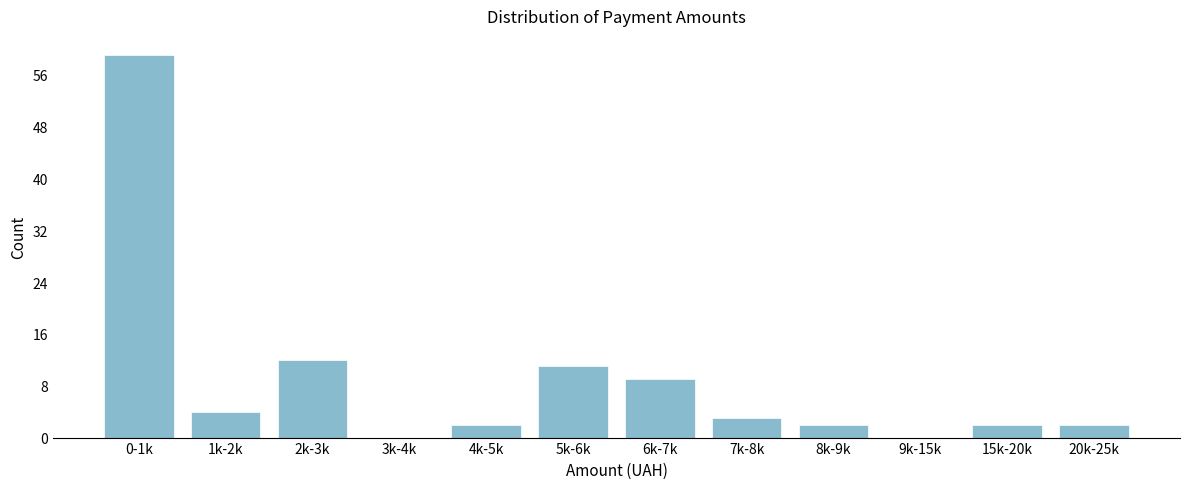

Reading left to right, what are all the values shown in this chart?

0-1k=59	1k-2k=4	2k-3k=12	3k-4k=0	4k-5k=2	5k-6k=11	6k-7k=9	7k-8k=3	8k-9k=2	9k-15k=0	15k-20k=2	20k-25k=2